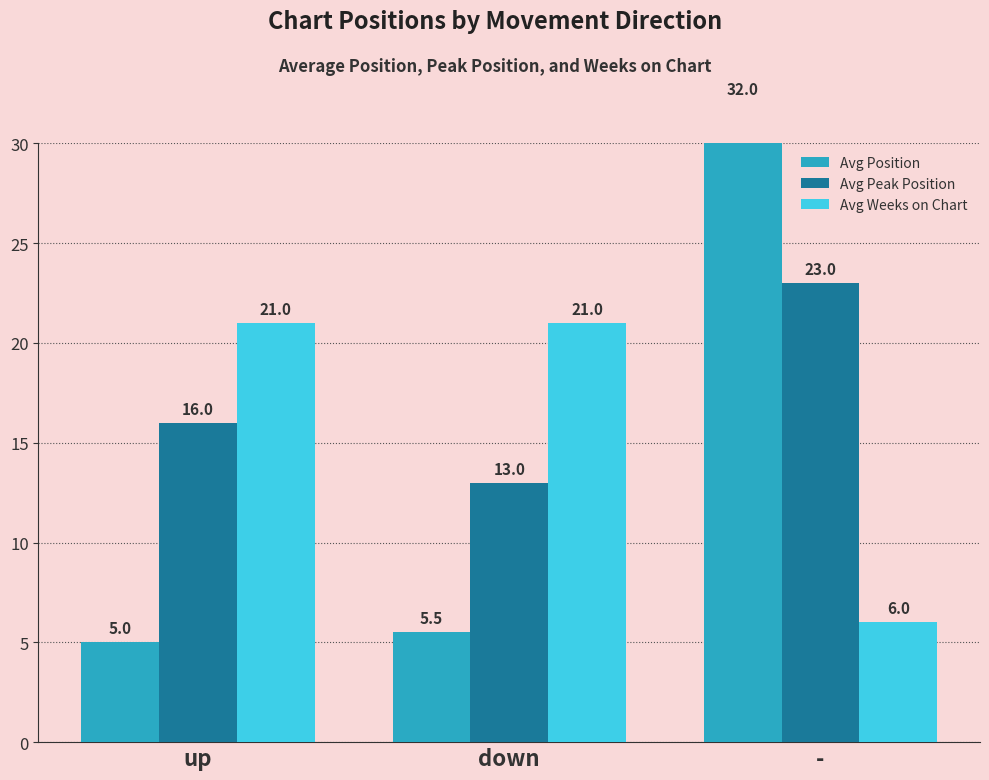

Reading left to right, transcribe all the data shown in this chart.

Avg Position: up=5.0	down=5.5	-=32.0
Avg Peak Position: up=16.0	down=13.0	-=23.0
Avg Weeks on Chart: up=21.0	down=21.0	-=6.0